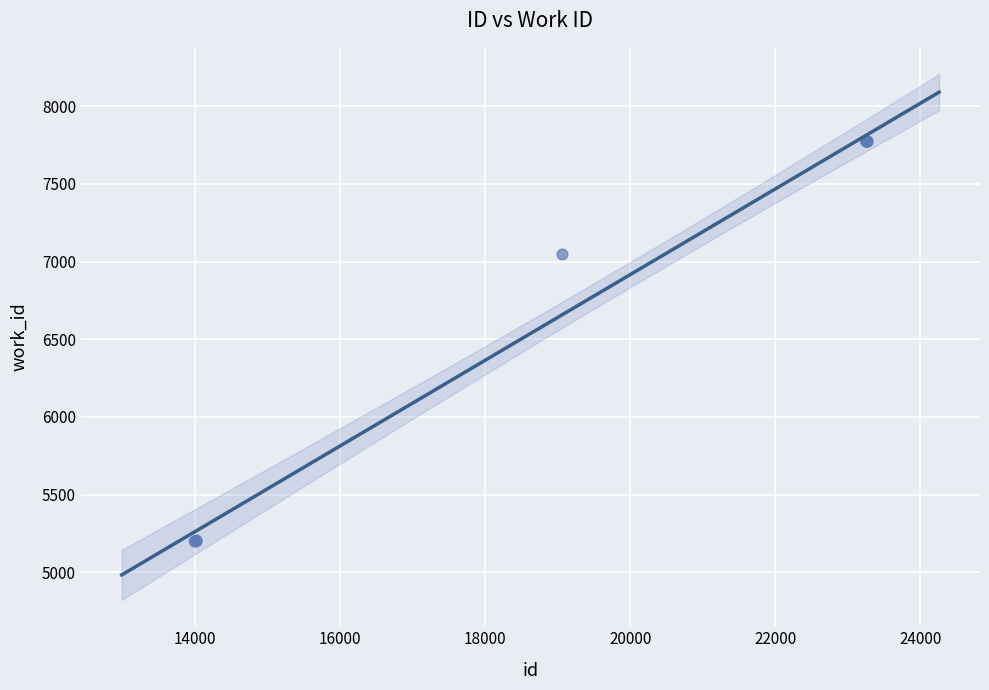

What Y value in the scatter plot is closest to 6489?

7050